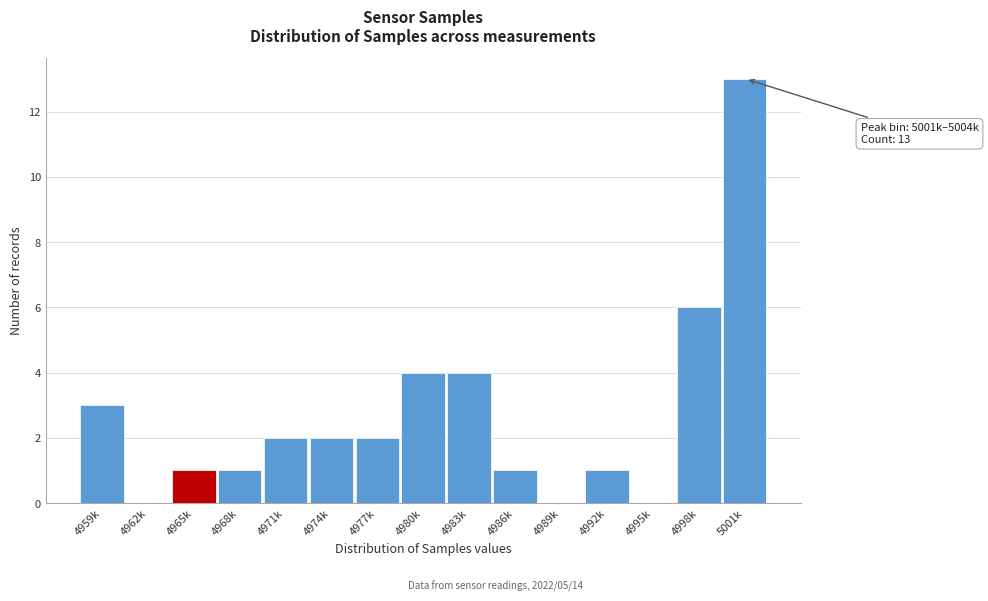

Reading left to right, what are all the values shown in this chart?

4959k=3	4962k=0	4965k=1	4968k=1	4971k=2	4974k=2	4977k=2	4980k=4	4983k=4	4986k=1	4989k=0	4992k=1	4995k=0	4998k=6	5001k=13